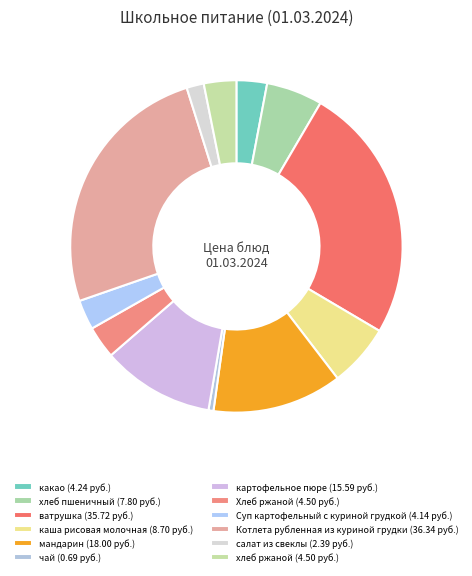

Is хлеб ржаной the majority of the pie?

No